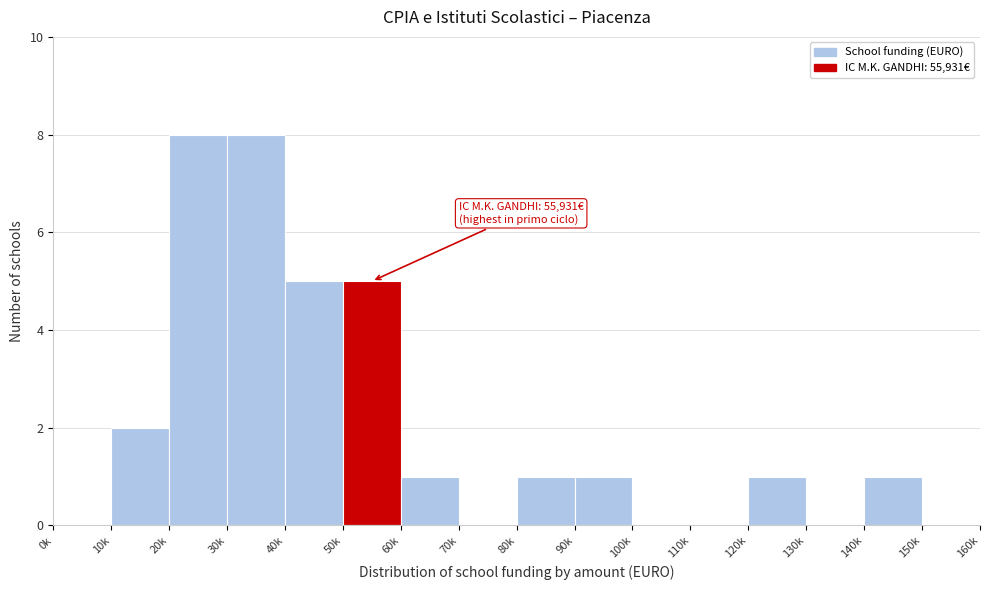

Reading left to right, transcribe all the data shown in this chart.

0k=0	10k=2	20k=8	30k=8	40k=5	50k=5	60k=1	70k=0	80k=1	90k=1	100k=0	110k=0	120k=1	130k=0	140k=1	150k=0